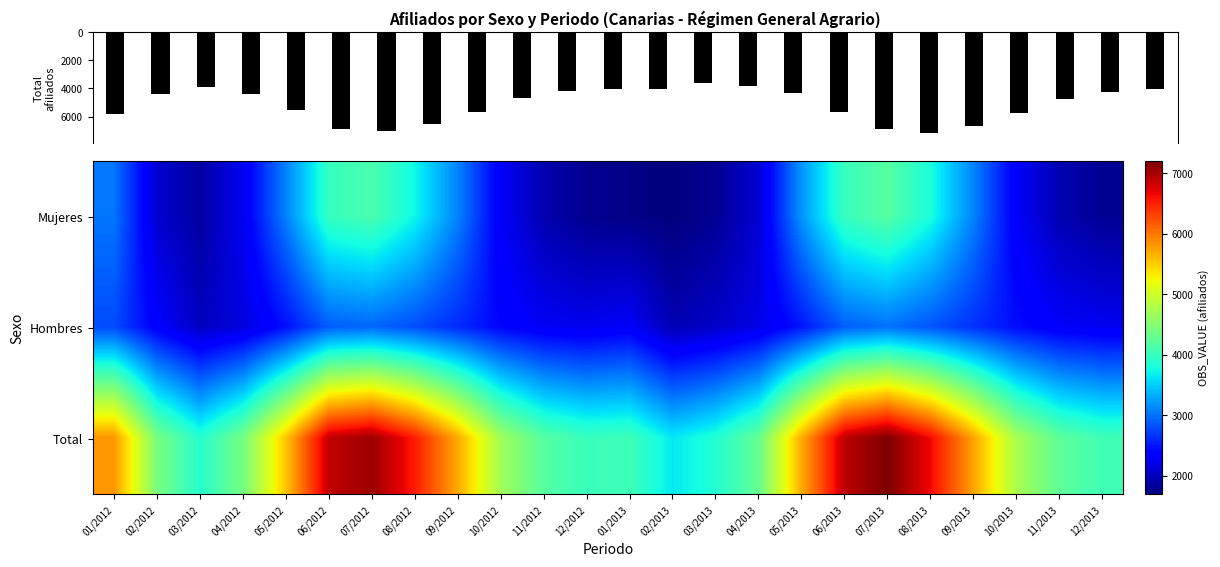

Which series has the largest total across all categories?

Total